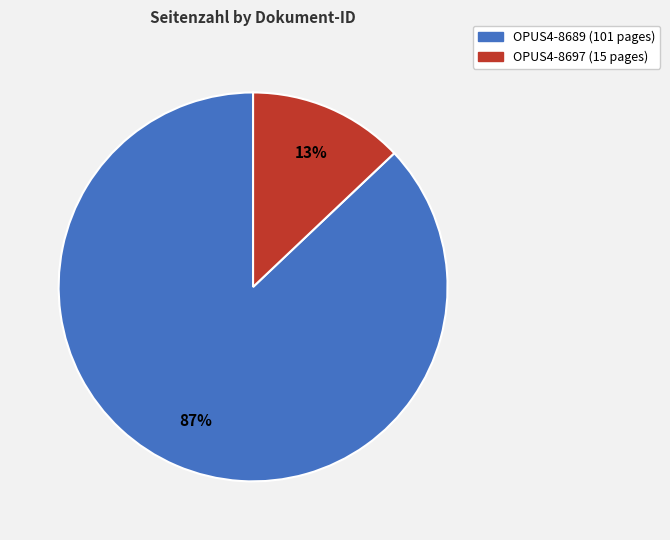

What is the largest slice in the pie chart?

OPUS4-8689